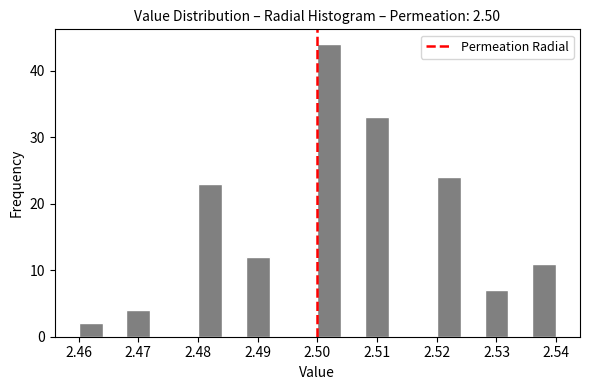

Reading left to right, list every bar in this chart as the range it spans on the x-axis followed by its height. The values are not printed on the chart, so give them approximately, as read against the axis.

2.460 to 2.464: 2
2.464 to 2.468: 0
2.468 to 2.472: 4
2.472 to 2.476: 0
2.476 to 2.480: 0
2.480 to 2.484: 23
2.484 to 2.488: 0
2.488 to 2.492: 12
2.492 to 2.496: 0
2.496 to 2.500: 0
2.500 to 2.504: 44
2.504 to 2.508: 0
2.508 to 2.512: 33
2.512 to 2.516: 0
2.516 to 2.520: 0
2.520 to 2.524: 24
2.524 to 2.528: 0
2.528 to 2.532: 7
2.532 to 2.536: 0
2.536 to 2.540: 11